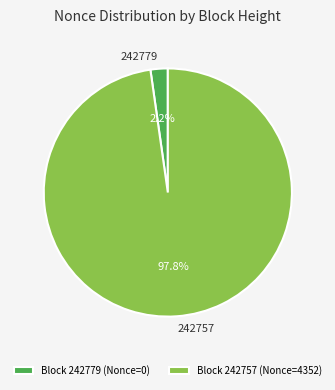

Rank the categories by value from lowest to highest.

242779, 242757